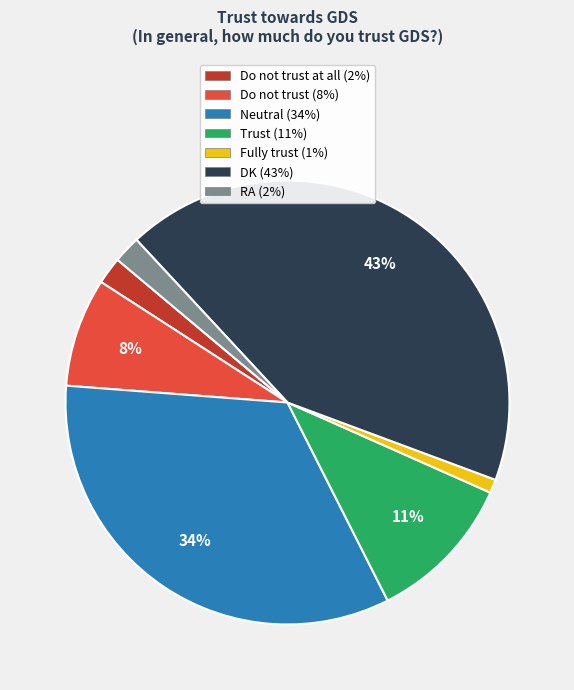

Which slice is the largest?

DK (43%)